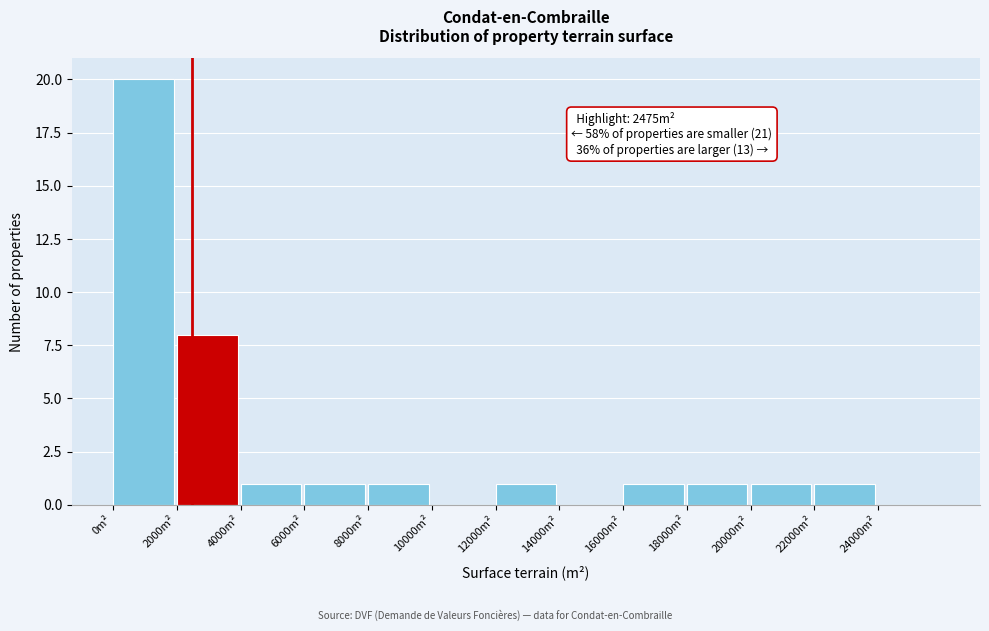

Which range on the x-axis has the tallest bar?

0 to 2000